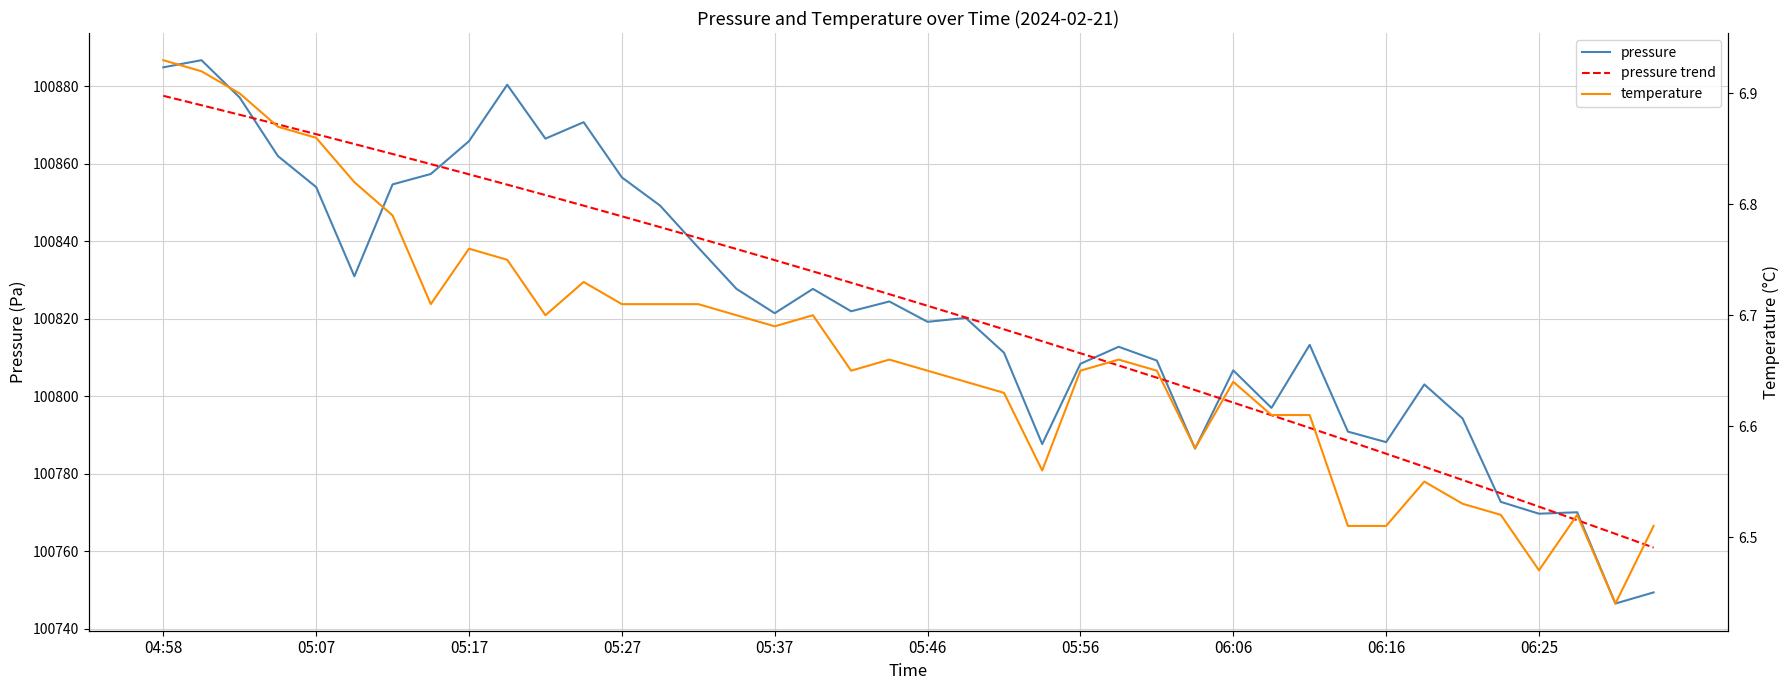

Between 18 and 37, which is larger?

18